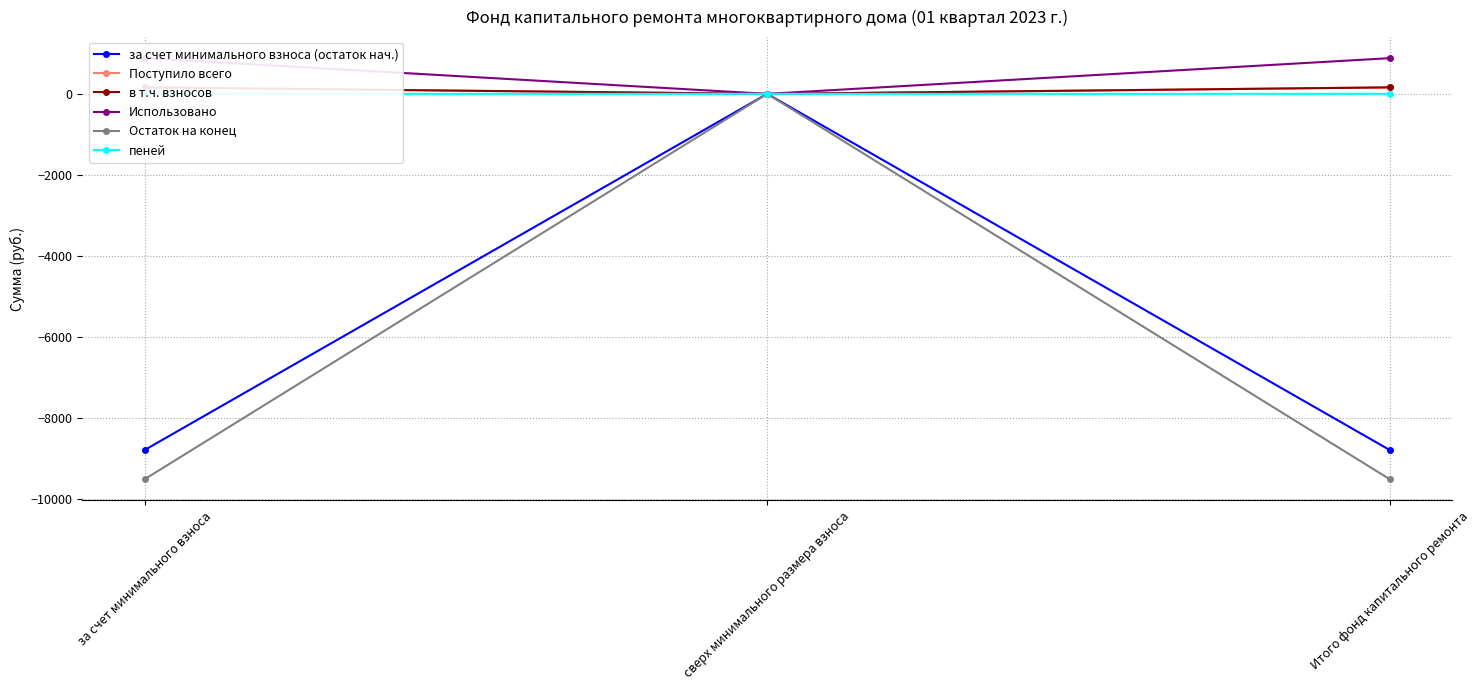

How many пеней values are between 0 and 1?

3